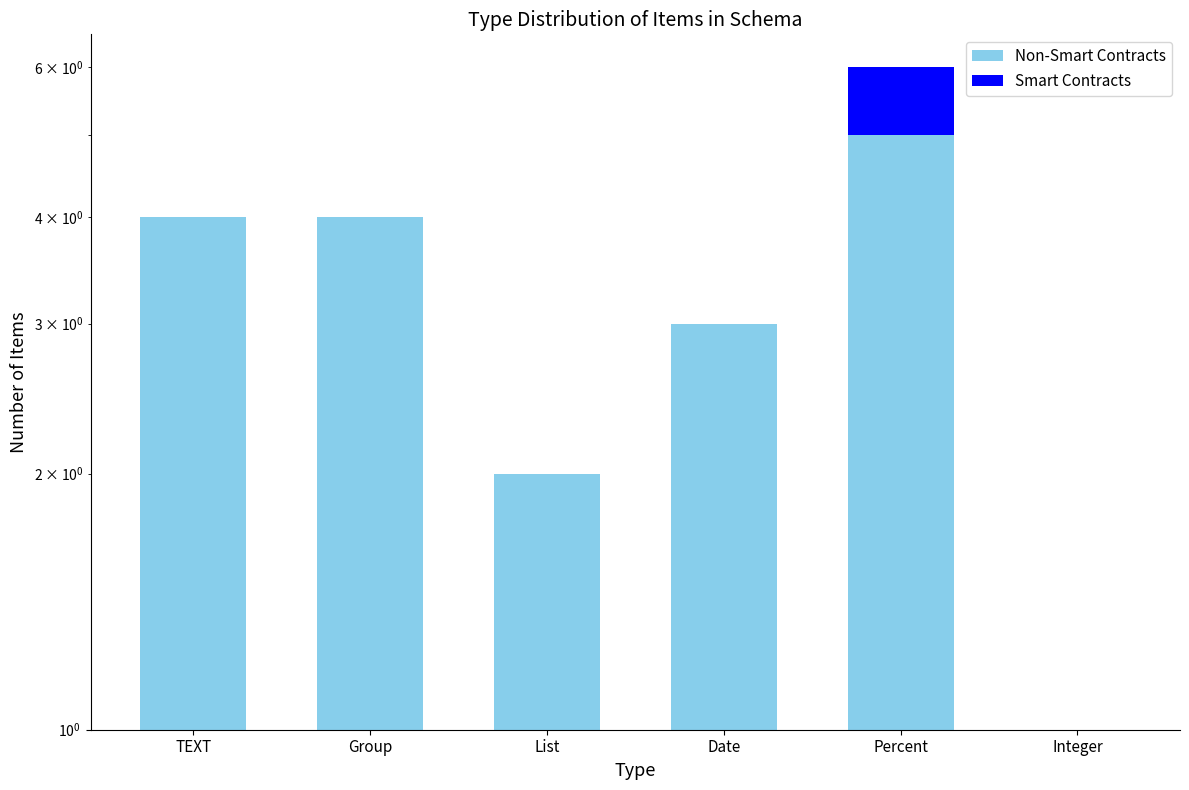

At which category is the sum across all series the highest?

Percent